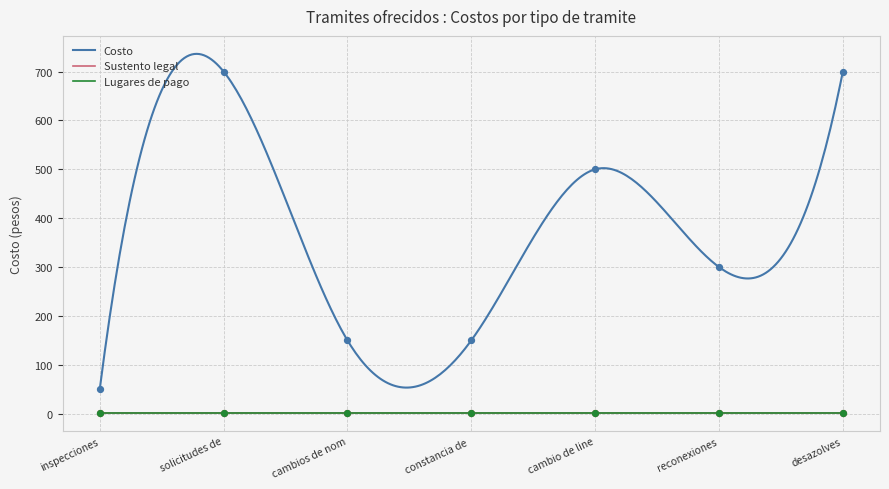

At how many categories does at least one series exceed 398?

3